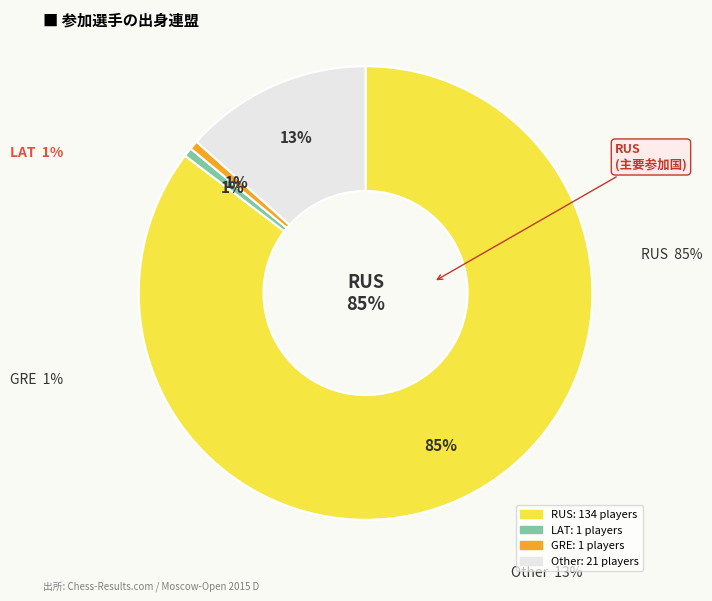

How many segments does this pie chart have?

4